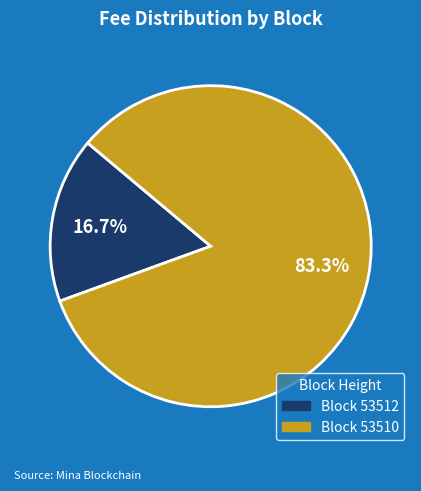

Does any single category account for the majority?

Yes